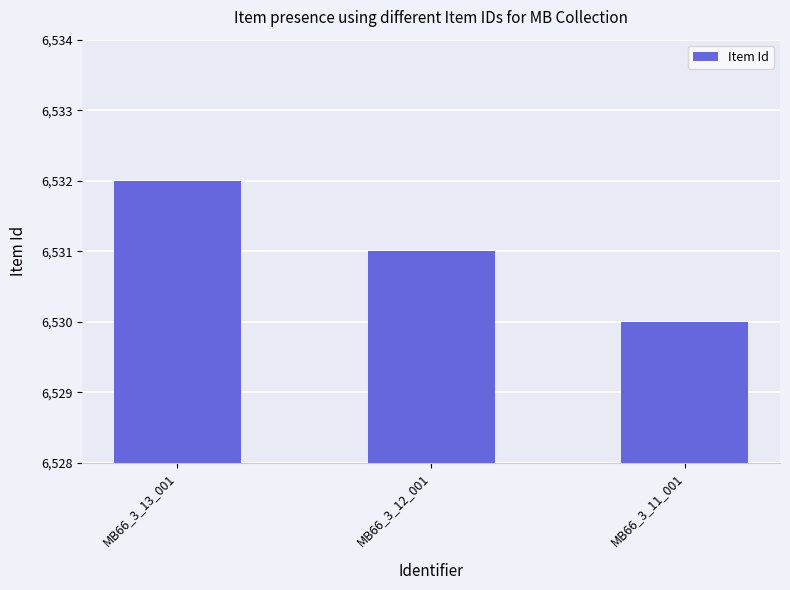

List the labels in order of value, largest first.

MB66_3_13_001, MB66_3_12_001, MB66_3_11_001